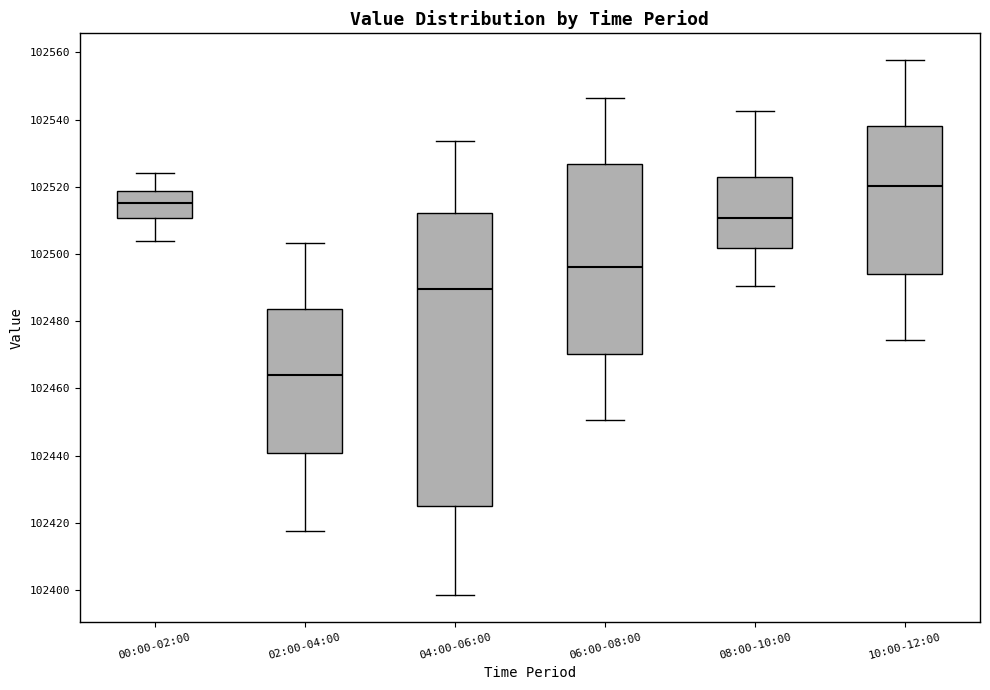

Which box's median line is the highest?

10:00-12:00